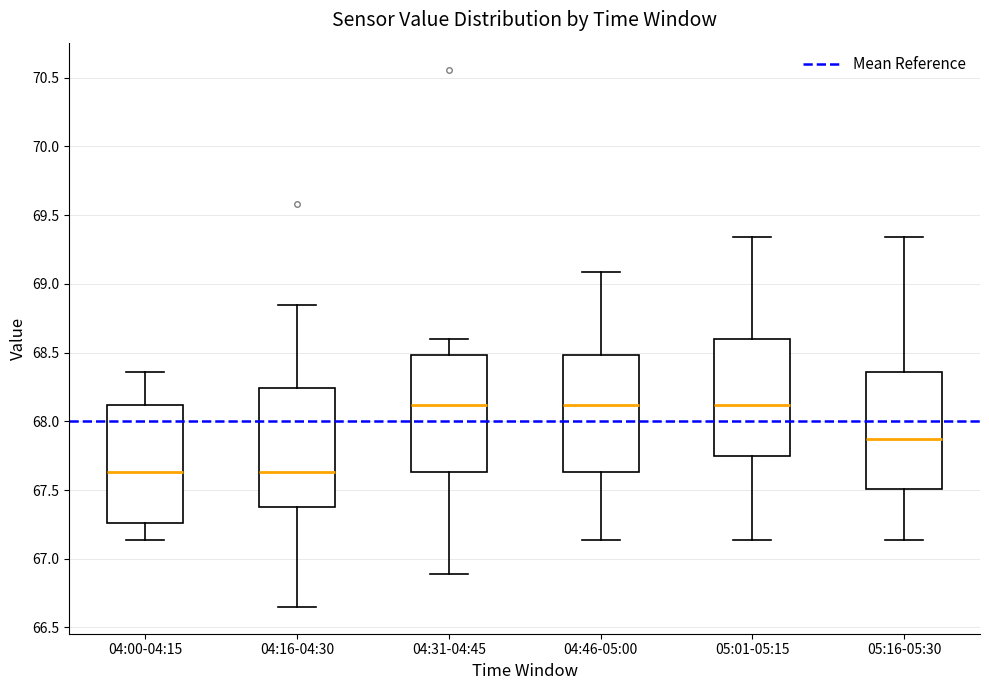

Reading left to right, transcribe this box plot: for each box, give where its median line is, the range the box spans, and where its two whiskers end, as read against the y-axis. The values are not printed on the chart, so give them approximately, as read against the axis.

04:00-04:15: median 67.65, box 67.25 to 68.10, whiskers 67.15 to 68.35
04:16-04:30: median 67.65, box 67.40 to 68.25, whiskers 66.65 to 68.85
04:31-04:45: median 68.10, box 67.65 to 68.50, whiskers 66.90 to 68.60
04:46-05:00: median 68.10, box 67.65 to 68.50, whiskers 67.15 to 69.10
05:01-05:15: median 68.10, box 67.75 to 68.60, whiskers 67.15 to 69.35
05:16-05:30: median 67.85, box 67.50 to 68.35, whiskers 67.15 to 69.35